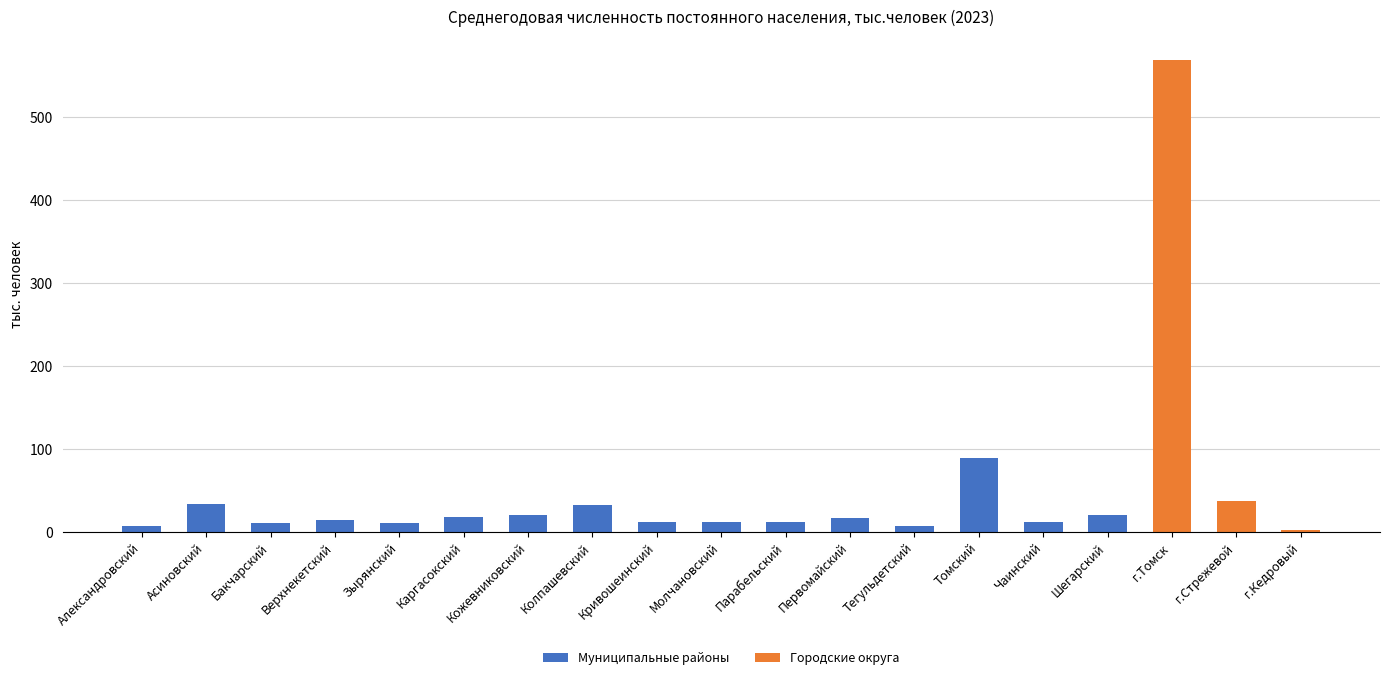

At which category is the sum across all series the highest?

г.Томск